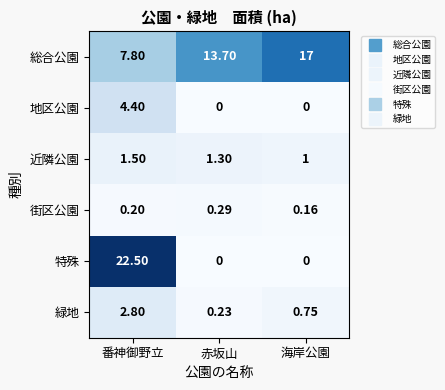

At which label is 緑地 closest to 1?

海岸公園